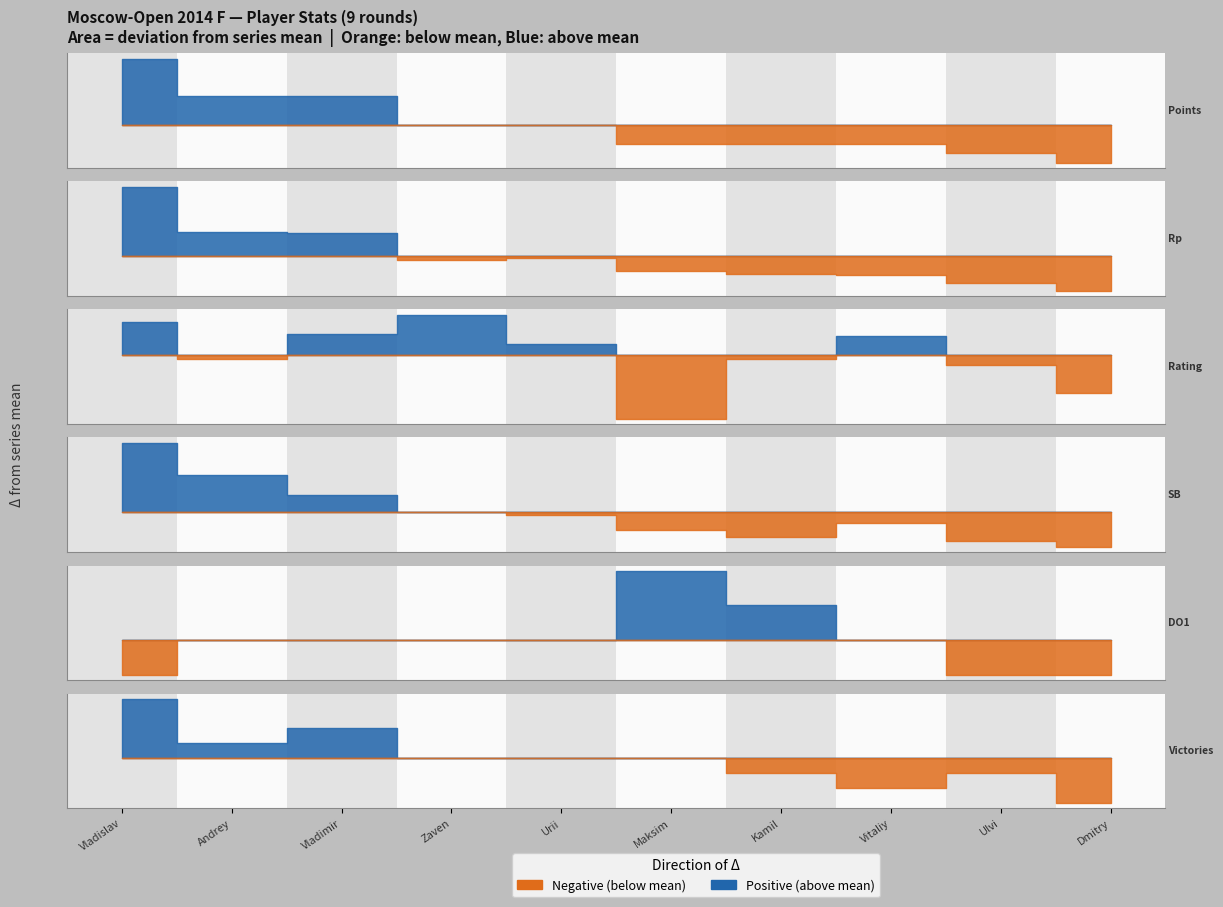

Which series has the largest range (max minus min)?

Rp